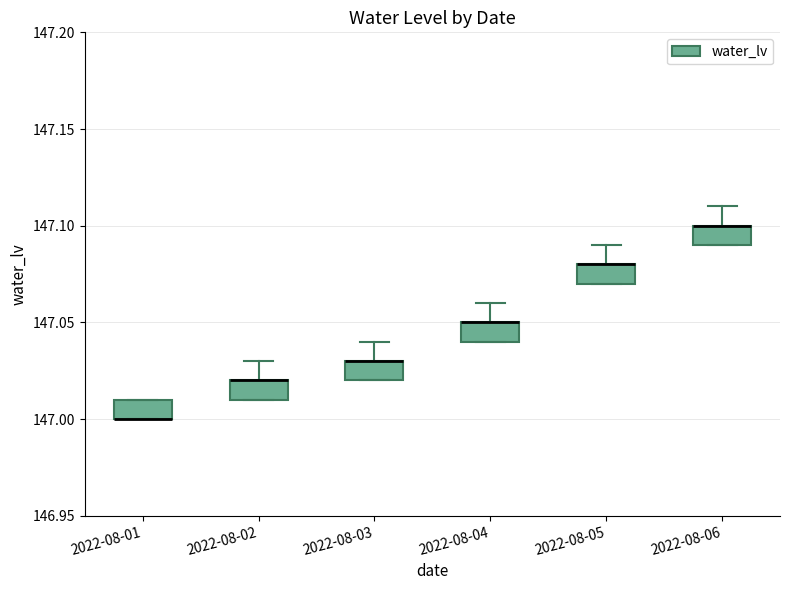

Reading left to right, read every box against the y-axis: the position of its median line, the range the box covers, and the ends of its whiskers. The values are not printed on the chart, so give them approximately, as read against the axis.

2022-08-01: median 147.00 (drawn on the box's lower edge), box 147.00 to 147.01, whiskers 147.00 to 147.01
2022-08-02: median 147.02 (drawn on the box's upper edge), box 147.01 to 147.02, whiskers 147.01 to 147.03
2022-08-03: median 147.03 (drawn on the box's upper edge), box 147.02 to 147.03, whiskers 147.02 to 147.04
2022-08-04: median 147.05 (drawn on the box's upper edge), box 147.04 to 147.05, whiskers 147.04 to 147.06
2022-08-05: median 147.08 (drawn on the box's upper edge), box 147.07 to 147.08, whiskers 147.07 to 147.09
2022-08-06: median 147.10 (drawn on the box's upper edge), box 147.09 to 147.10, whiskers 147.09 to 147.11